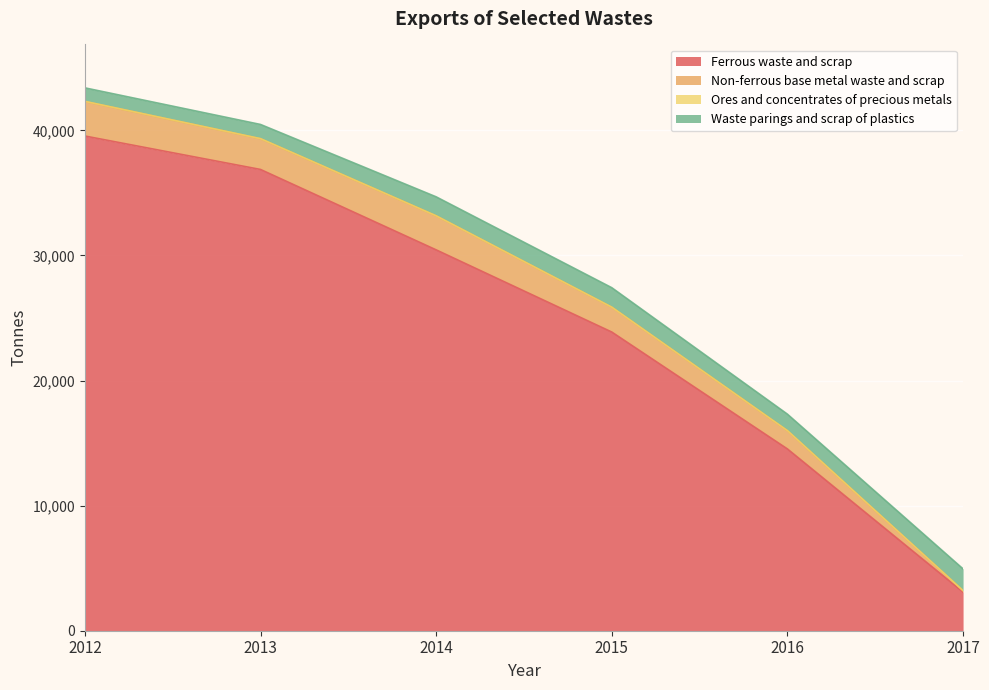

At which label does Ferrous waste and scrap first exceed 30443?

2012